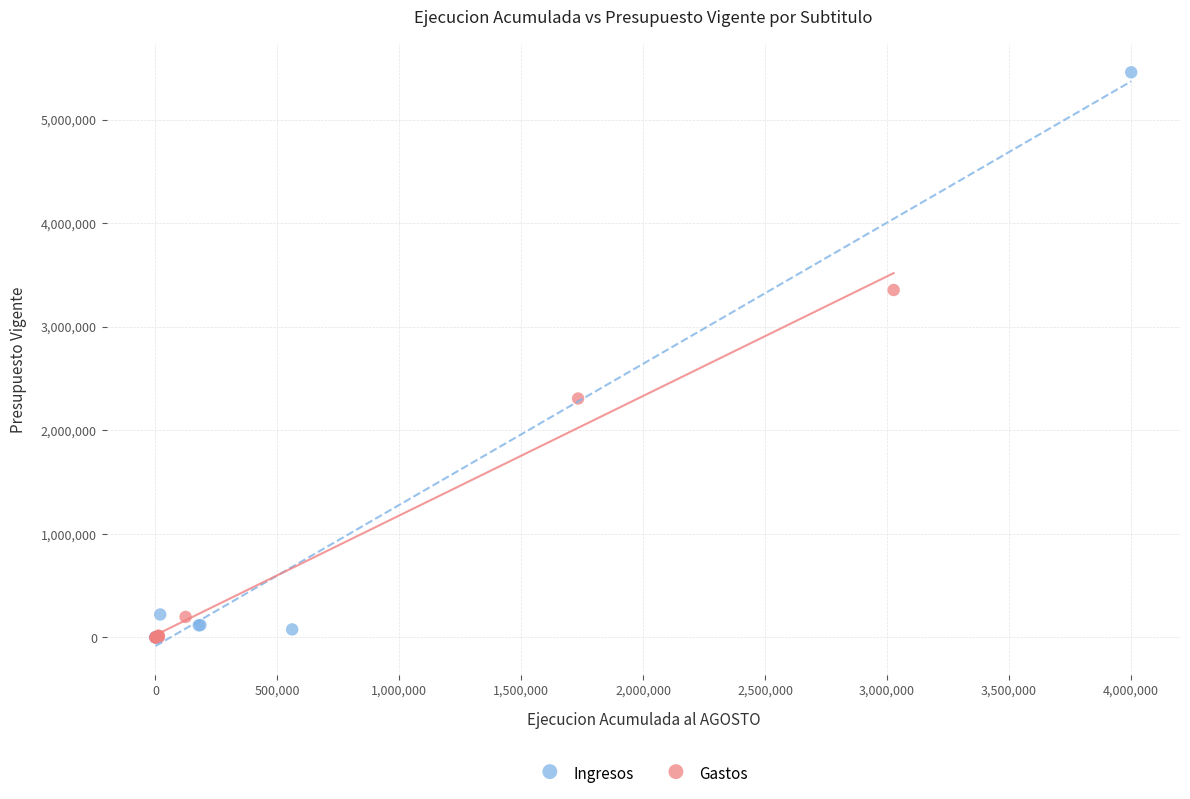

Which series has the widest spread of Y values?

Ingresos